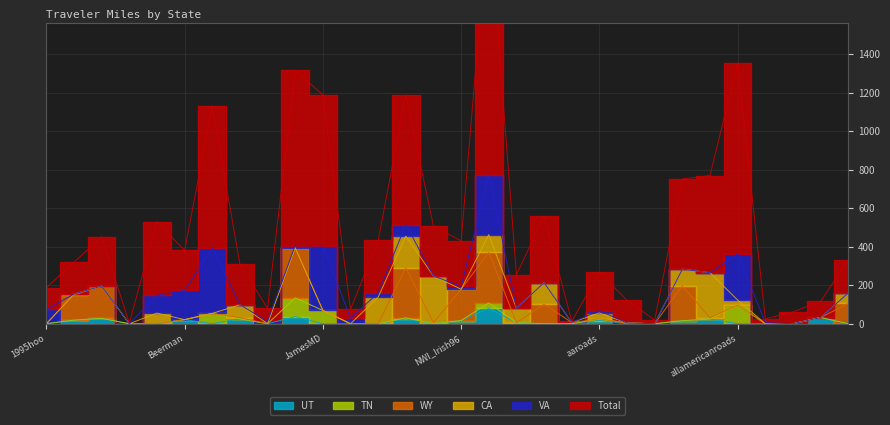

True or false: Total and CA cross at least once.

False